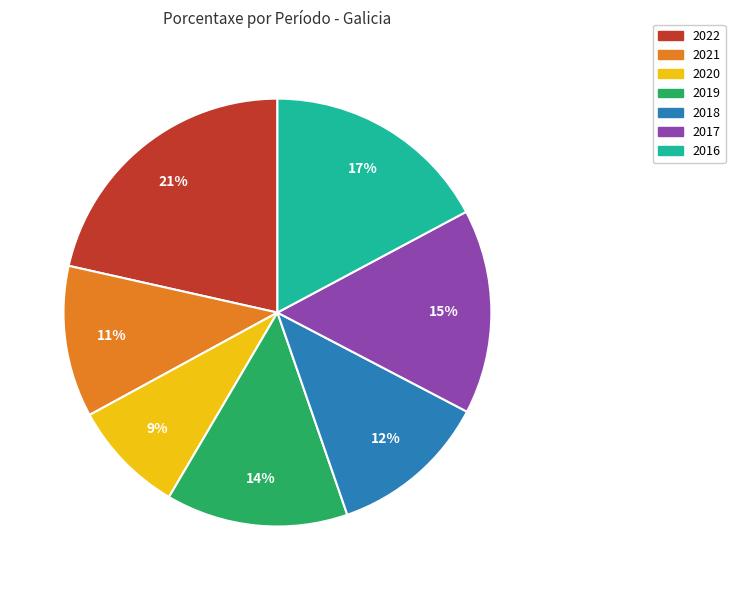

Is the sum of 2016 and 2022 greater than half?

No